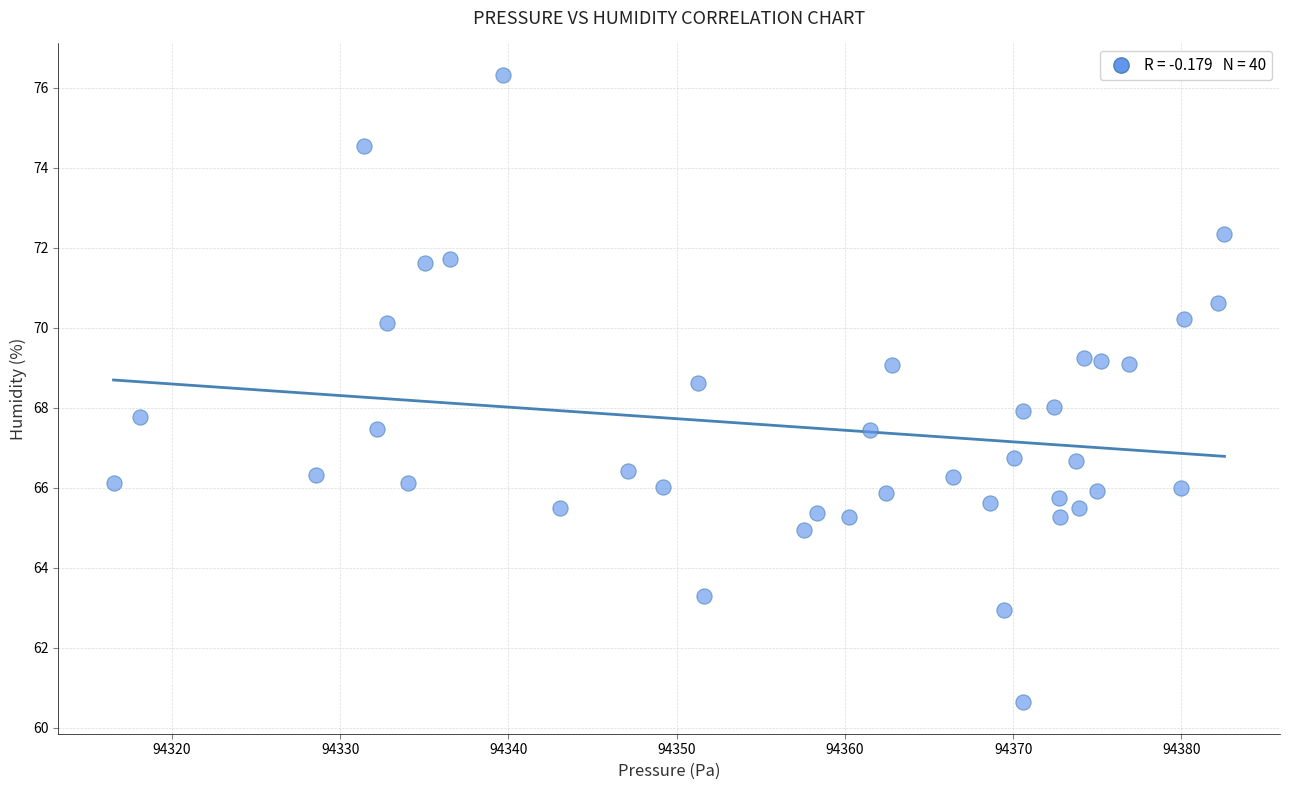

What is the range of Y values (max minus min)?

15.7